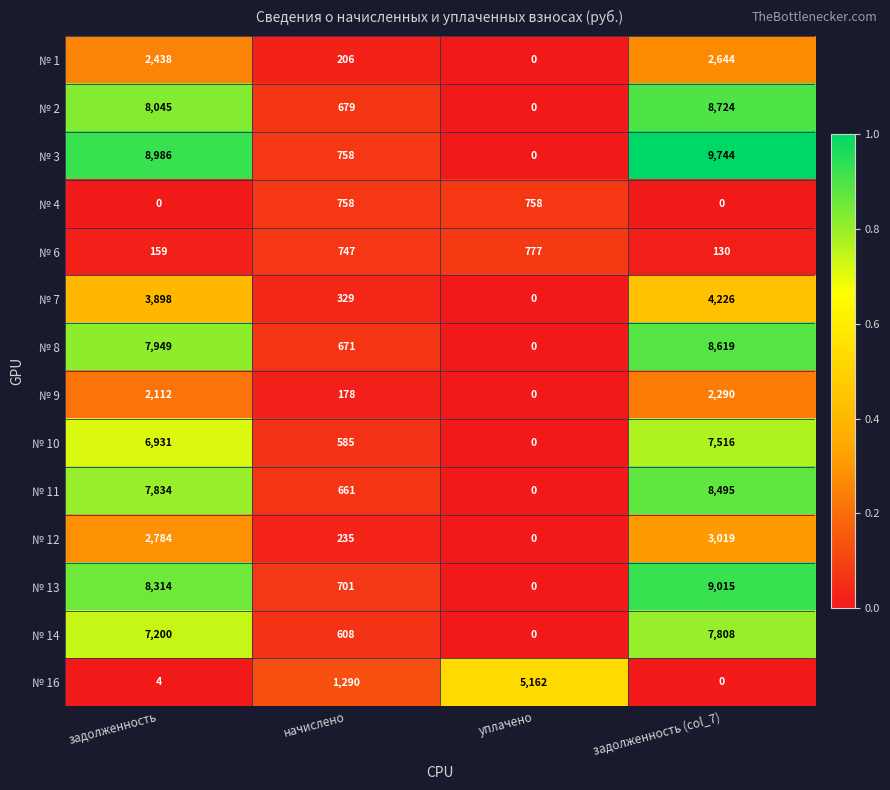

What is the difference between the second highest and second lowest values in the № 12 series?

2549